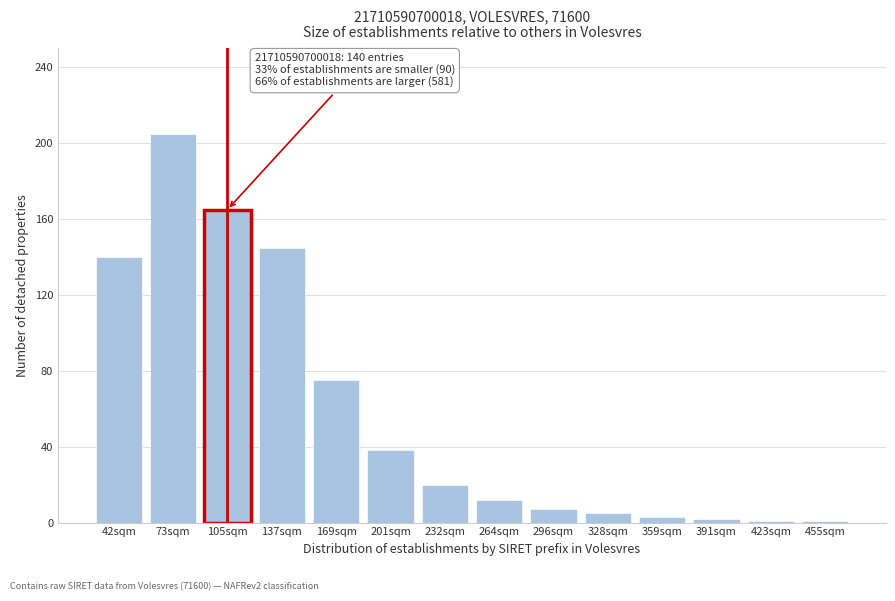

Reading left to right, what are all the values shown in this chart?

140	205	165	145	75	38	20	12	7	5	3	2	1	1